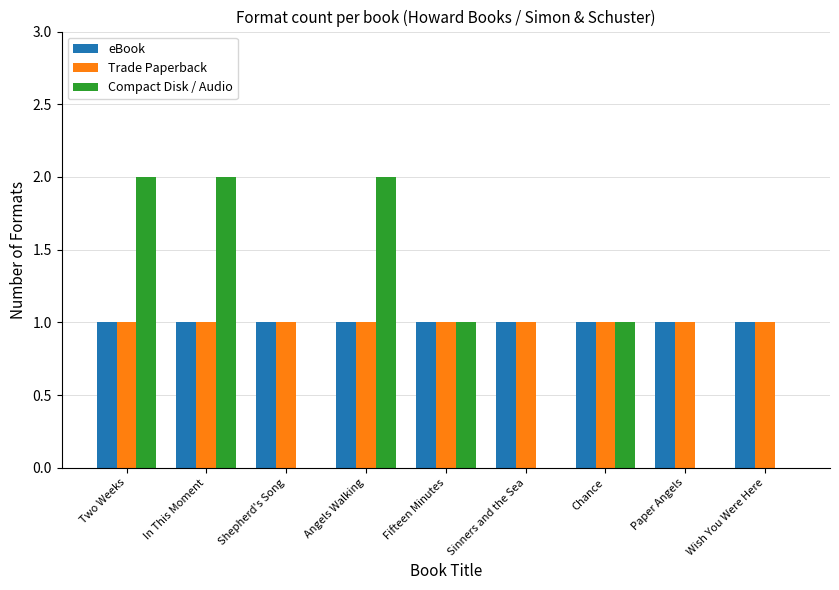

Count the Compact Disk / Audio values in the range 0 to 2.

9